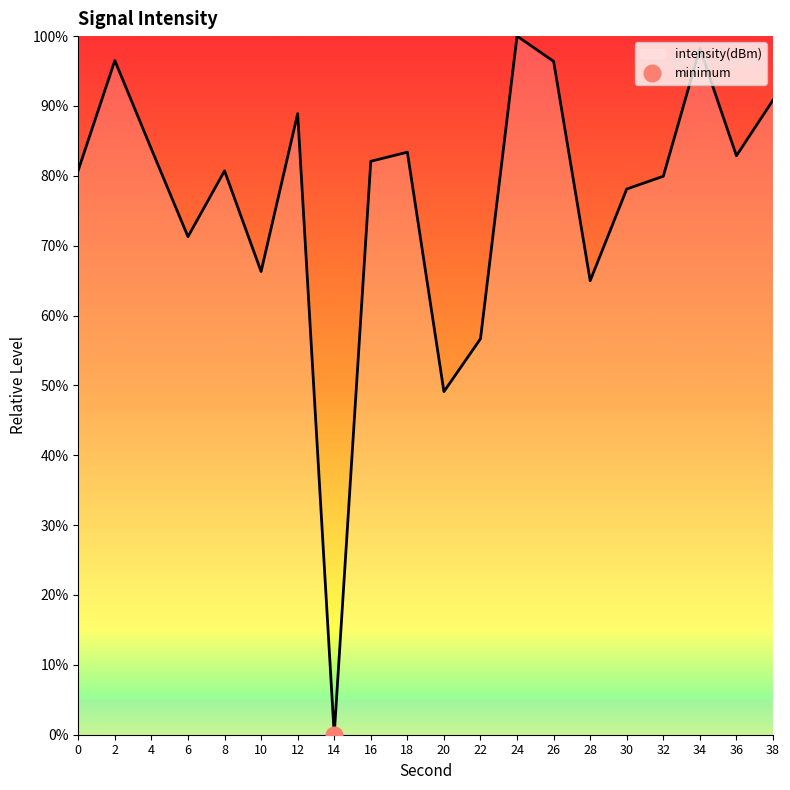

Where does the data first go above 82?

2